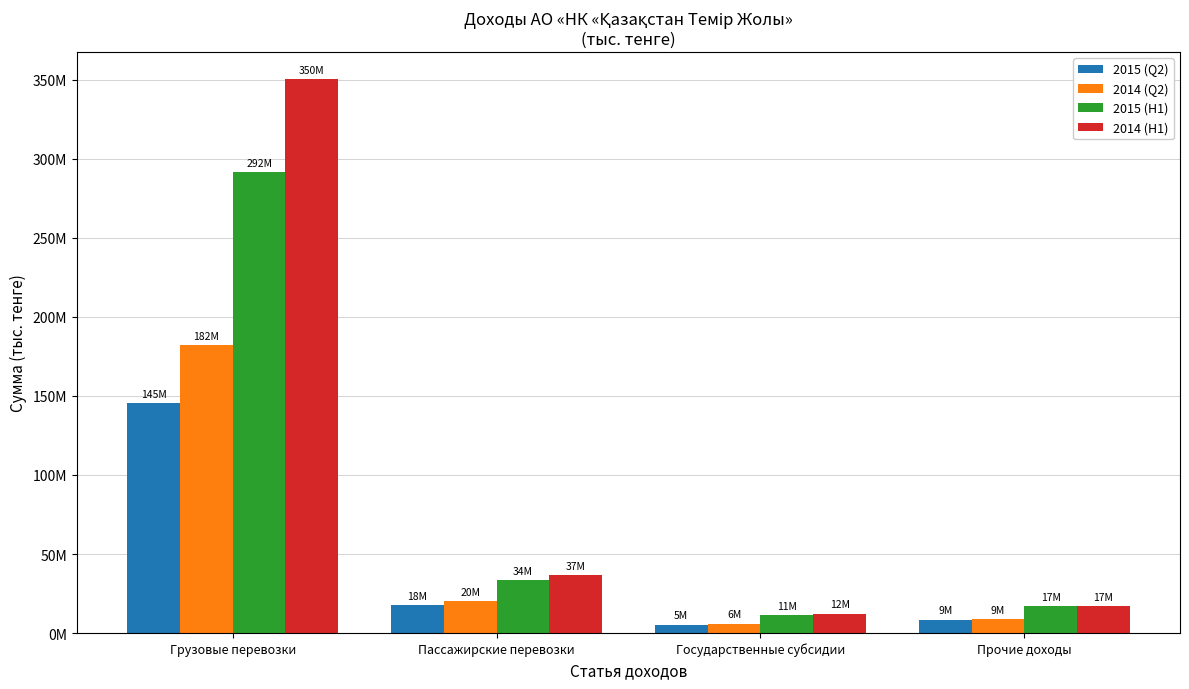

What is the maximum value shown in the chart?

350252168